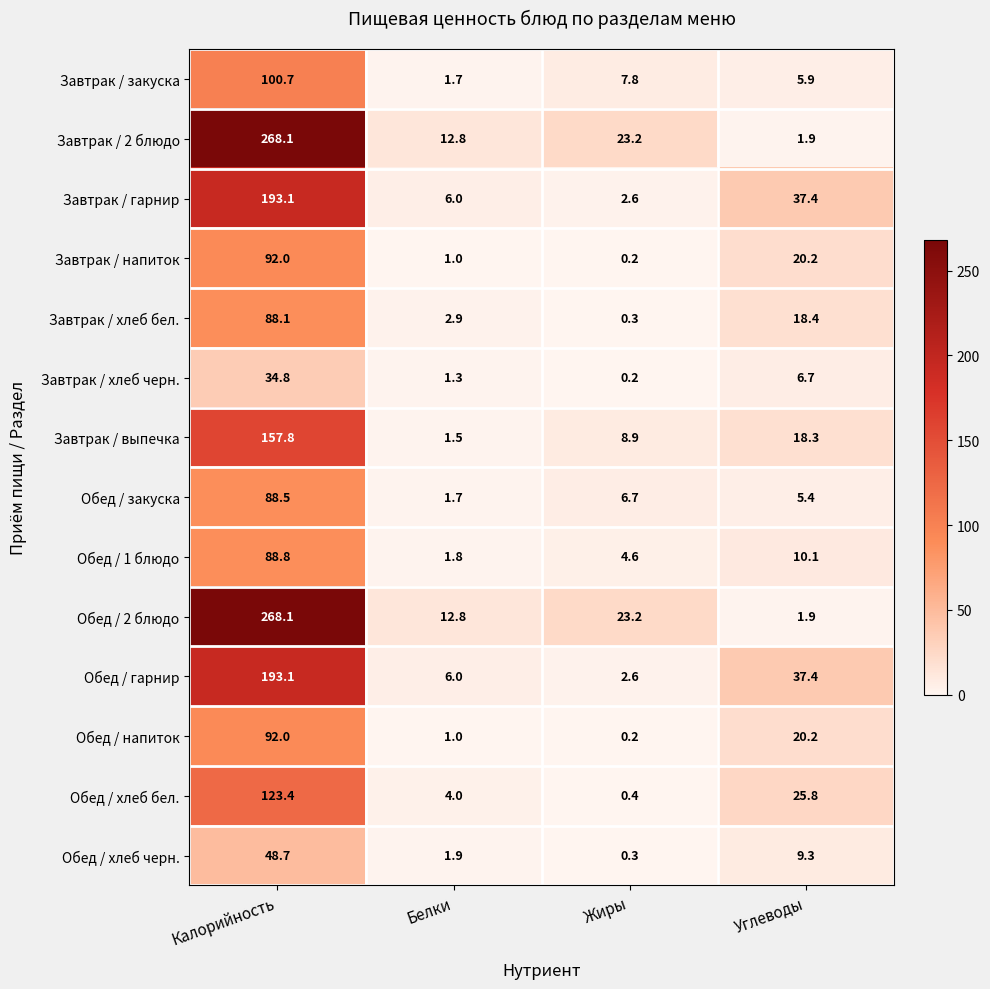

What is the sum of the Завтрак / закуска values at Калорийность and Белки?

102.4